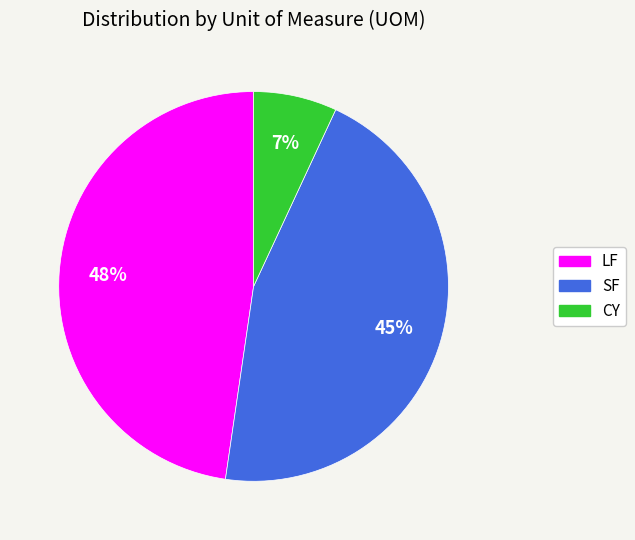

Which category has the biggest portion of the pie?

LF